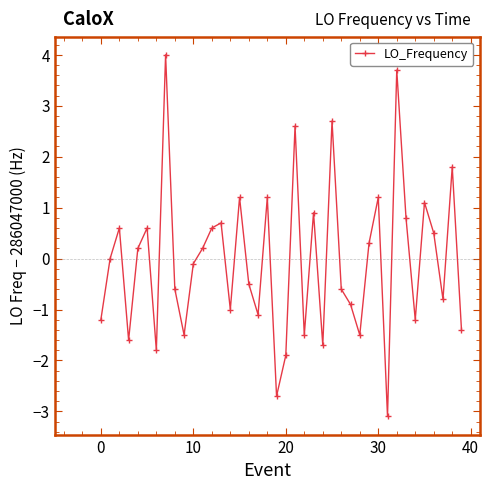

How many points are lower than both their immediate neighbors (excluding endpoints)?

12